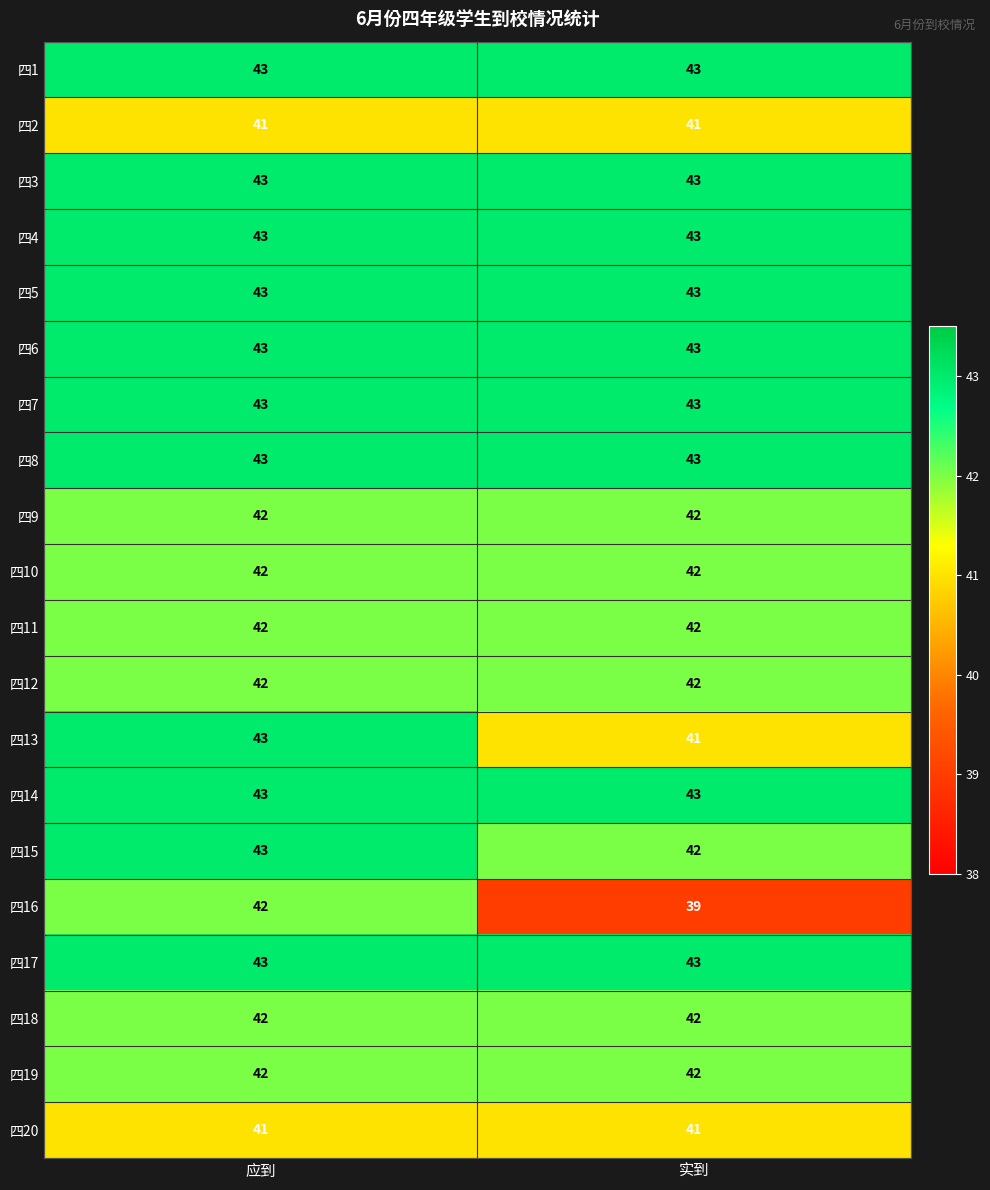

What is the total value across all series at 应到?

849